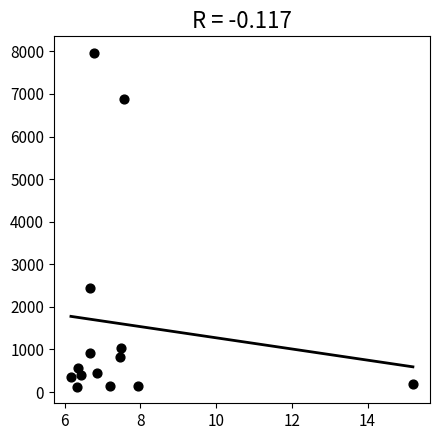

What Y value in the scatter plot is closest to 4044?

2444.4